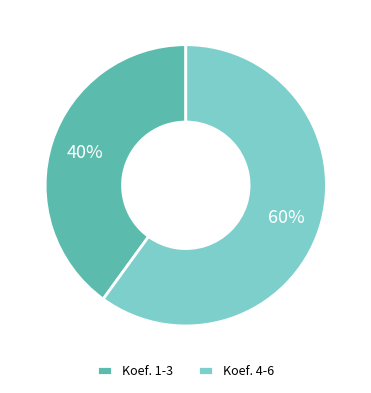

Approximately how many times larger is the value at Koef. 4-6 compared to Koef. 1-3?

1.5